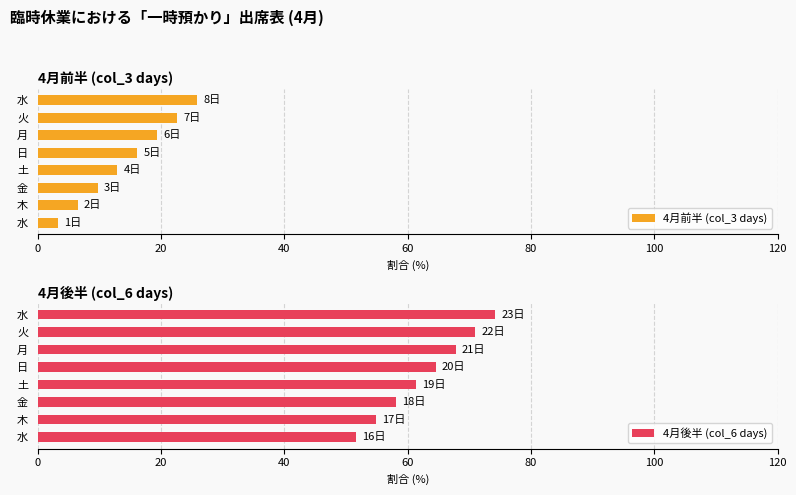

How many data points in 4月後半 (col_6 days) are less than 64?

4